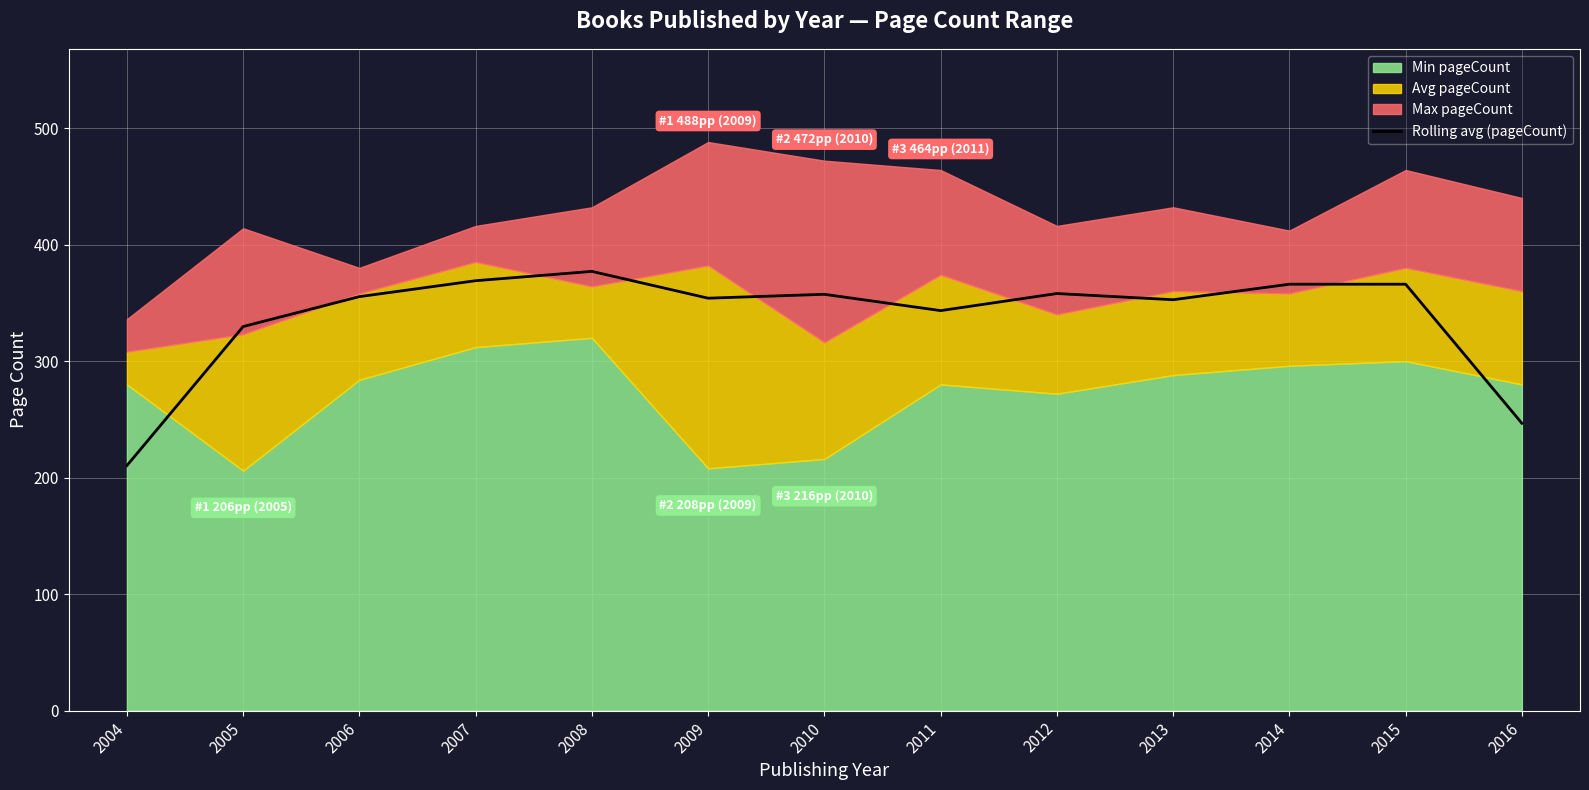

True or false: Rolling avg (pageCount) has a value of 210.3 at 2004.

True